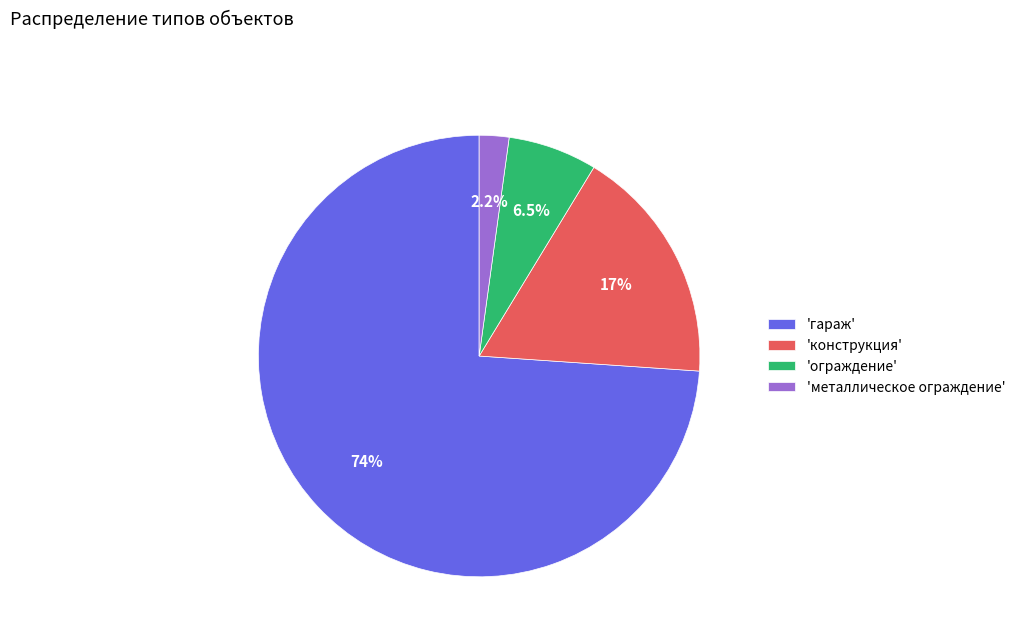

Which slice is the smallest?

'металлическое ограждение'